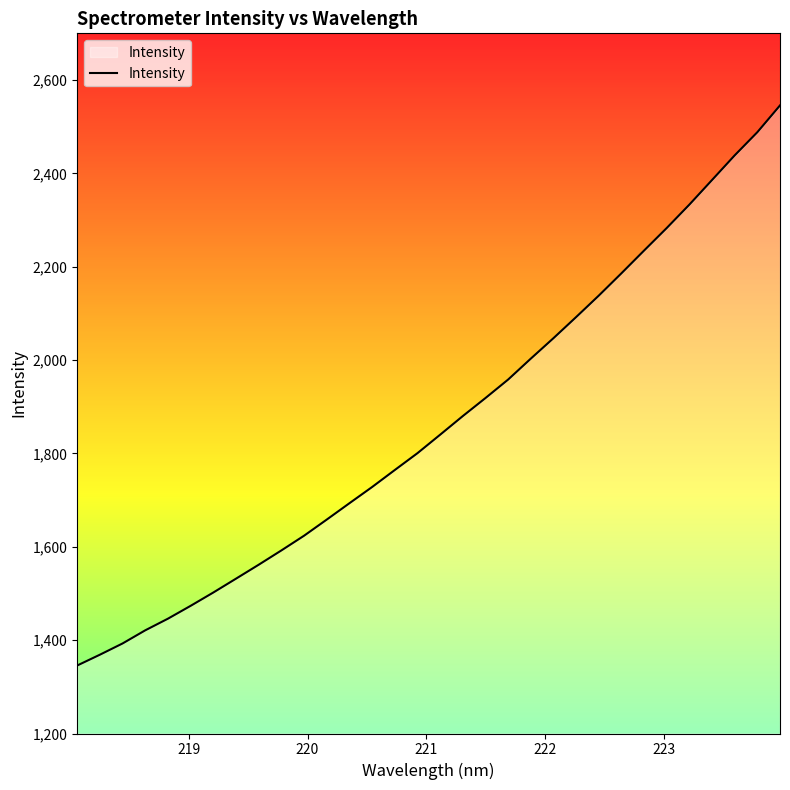

What is the minimum value shown in the chart?

1345.6